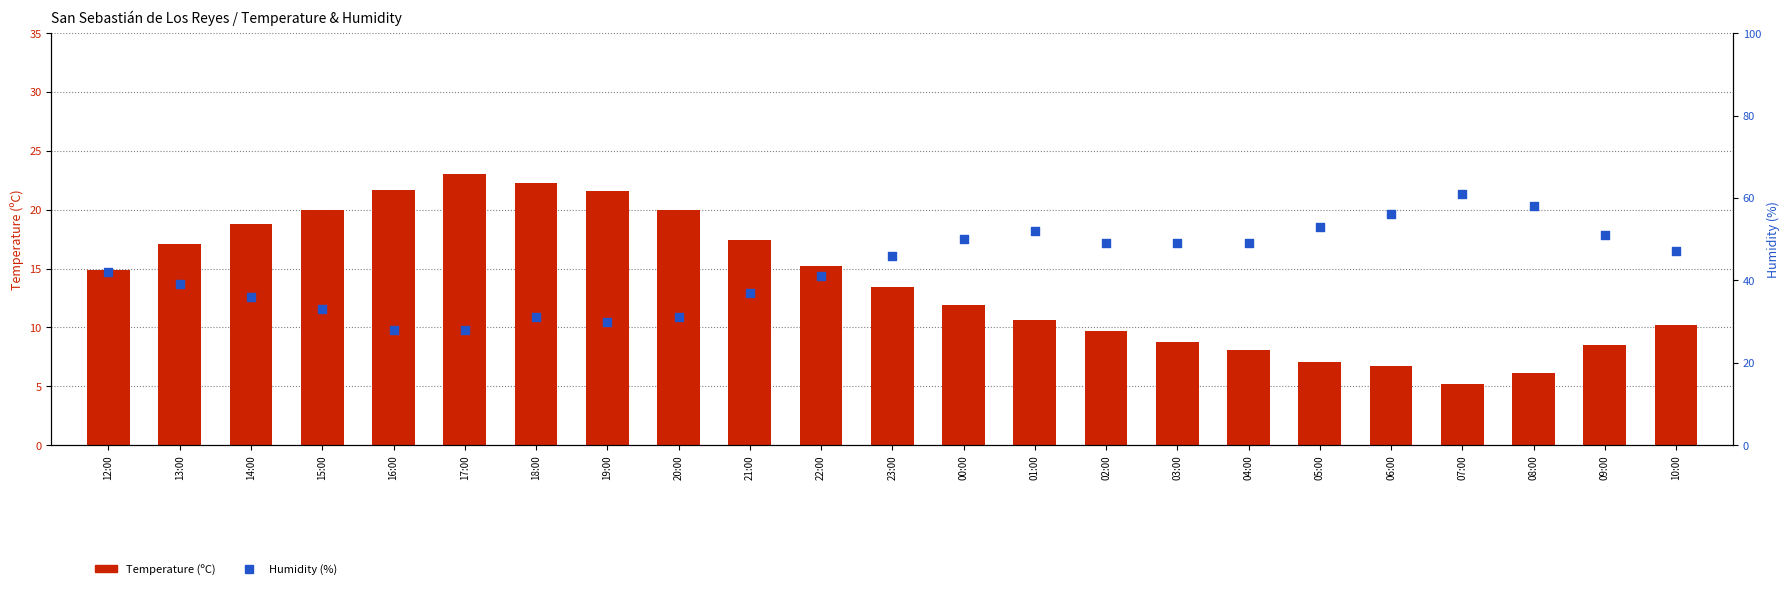

Which series has the largest total across all categories?

Humidity (%)